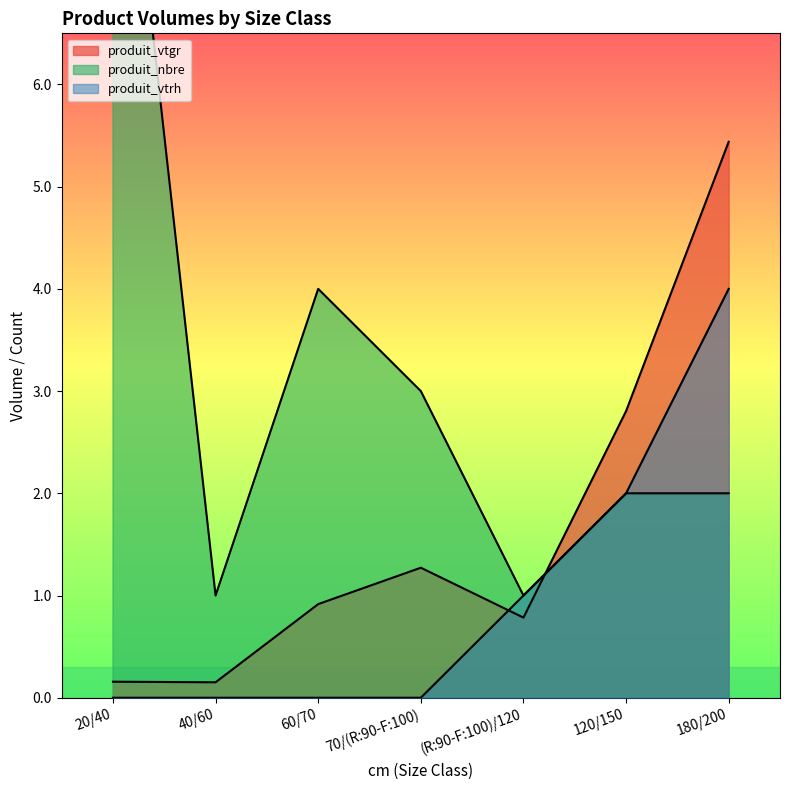

Which series has the largest range (max minus min)?

produit_nbre